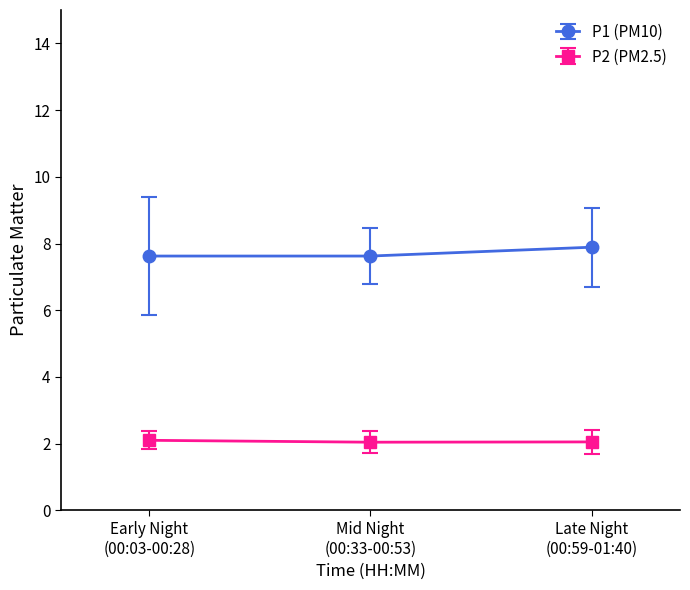

What are all the series names shown in the legend?

P1 (PM10), P2 (PM2.5)